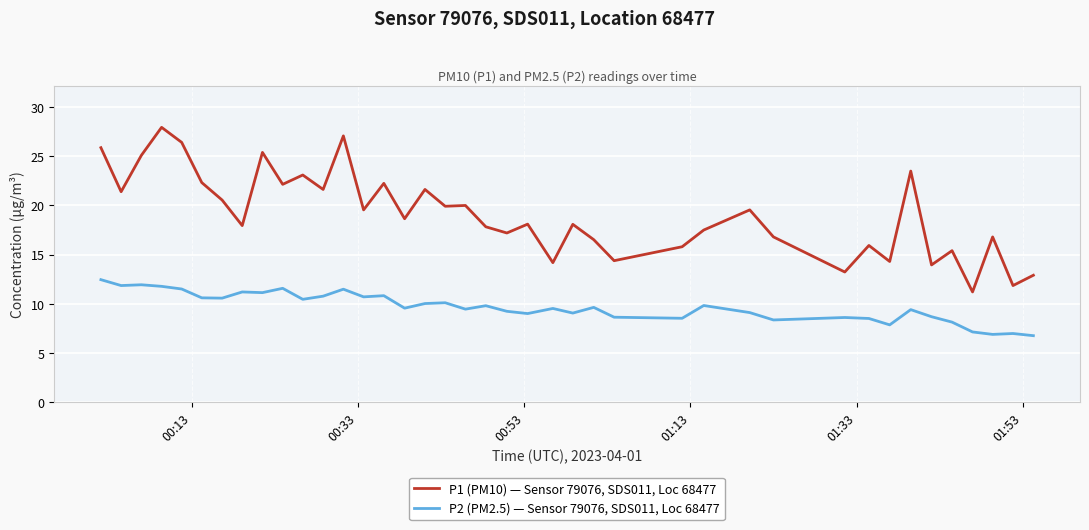

True or false: P1 (PM10) — Sensor 79076, SDS011, Loc 68477 and P2 (PM2.5) — Sensor 79076, SDS011, Loc 68477 intersect in this chart.

False